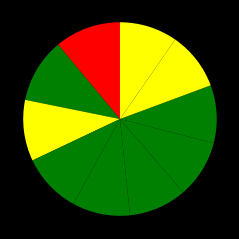

How many segments does this pie chart have?

10